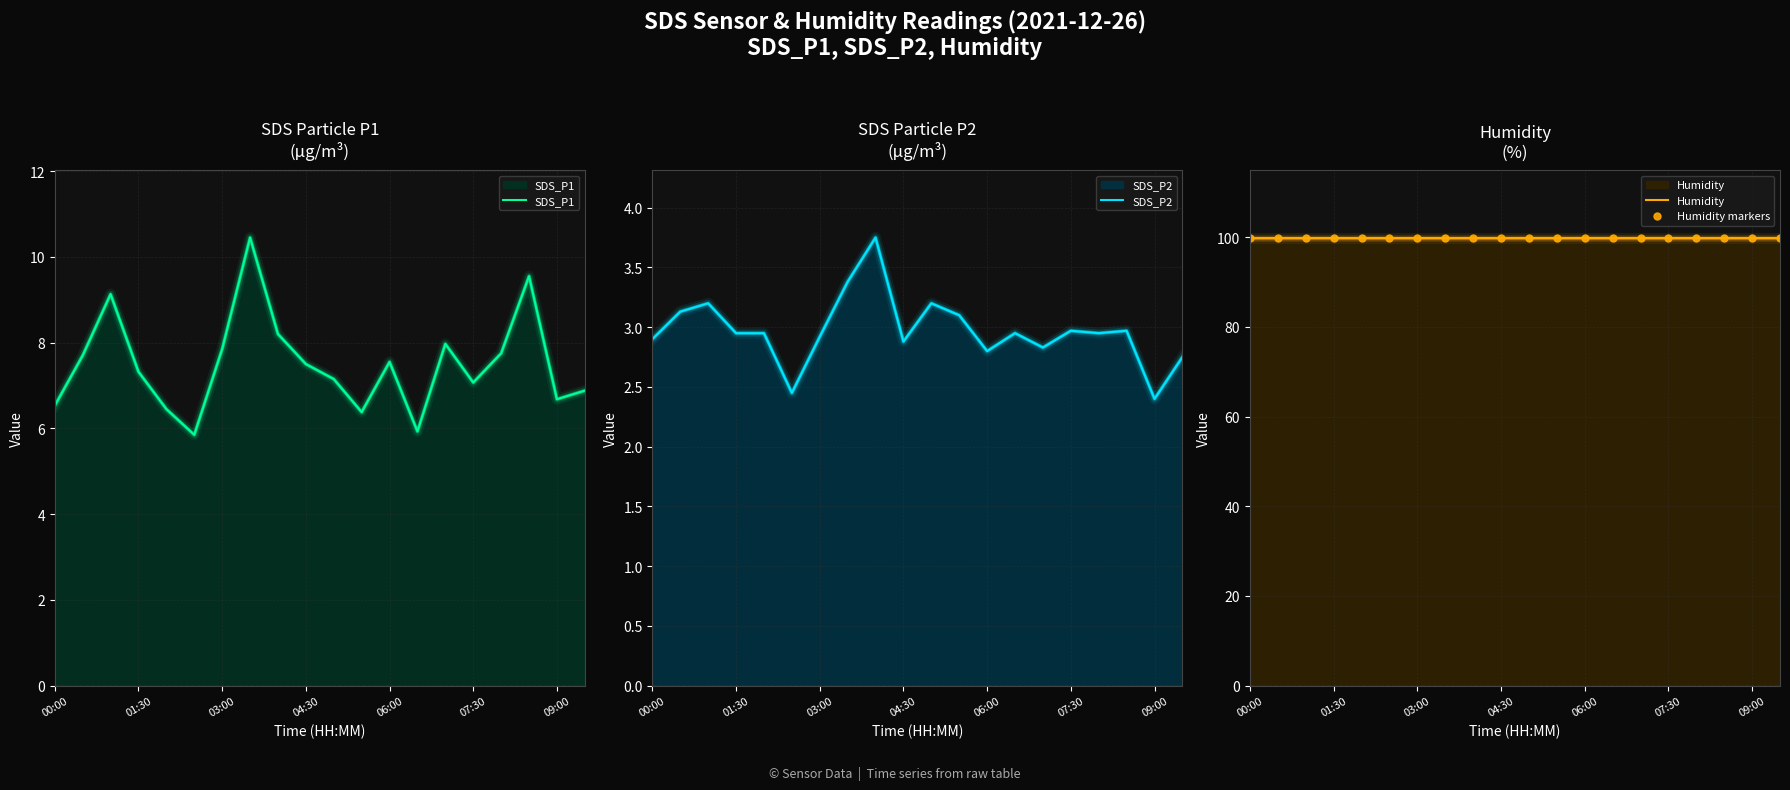

Reading left to right, what are all the values shown in this chart?

SDS_P1: 6.5	7.7	9.1	7.3	6.5	5.8	7.8	10.4	8.2	7.5	7.2	6.4	7.5	5.9	8.0	7.1	7.8	9.6	6.7	6.9
SDS_P2: 2.9	3.1	3.2	3.0	3.0	2.5	2.9	3.4	3.8	2.9	3.2	3.1	2.8	3.0	2.8	3.0	3.0	3.0	2.4	2.8
Humidity: 99.9	99.9	99.9	99.9	99.9	99.9	99.9	99.9	99.9	99.9	99.9	99.9	99.9	99.9	99.9	99.9	99.9	99.9	99.9	99.9
Humidity markers: 99.9	99.9	99.9	99.9	99.9	99.9	99.9	99.9	99.9	99.9	99.9	99.9	99.9	99.9	99.9	99.9	99.9	99.9	99.9	99.9